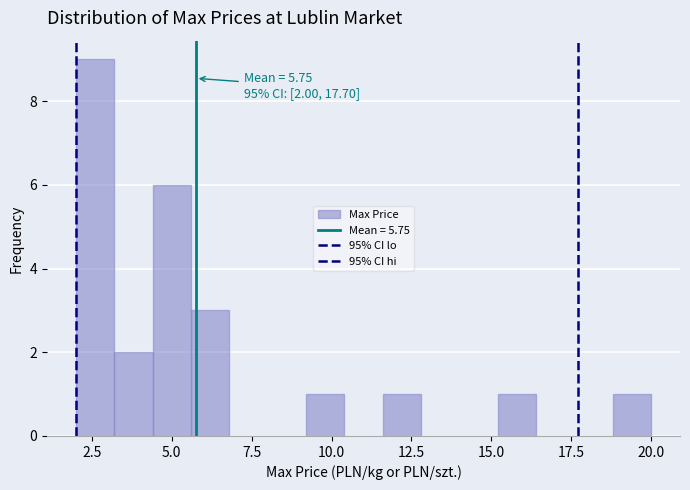

Read against the x-axis, roughly where is the centre of the tallest bar?

2.5